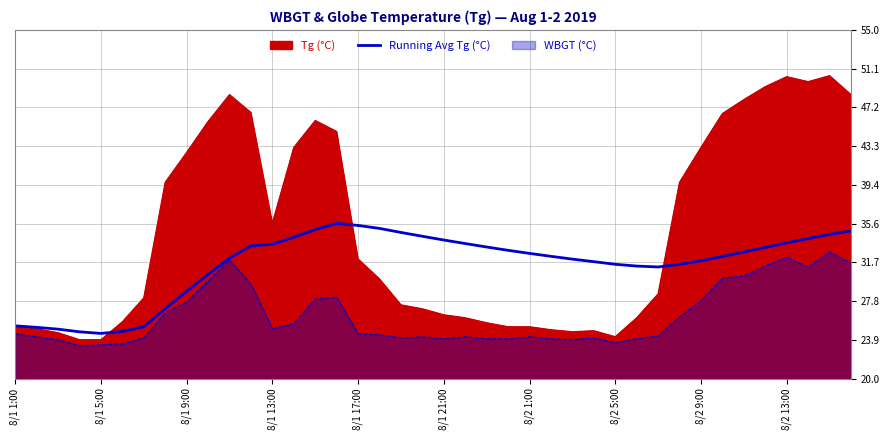

Is it true that the value at 13 is 34.2?

True